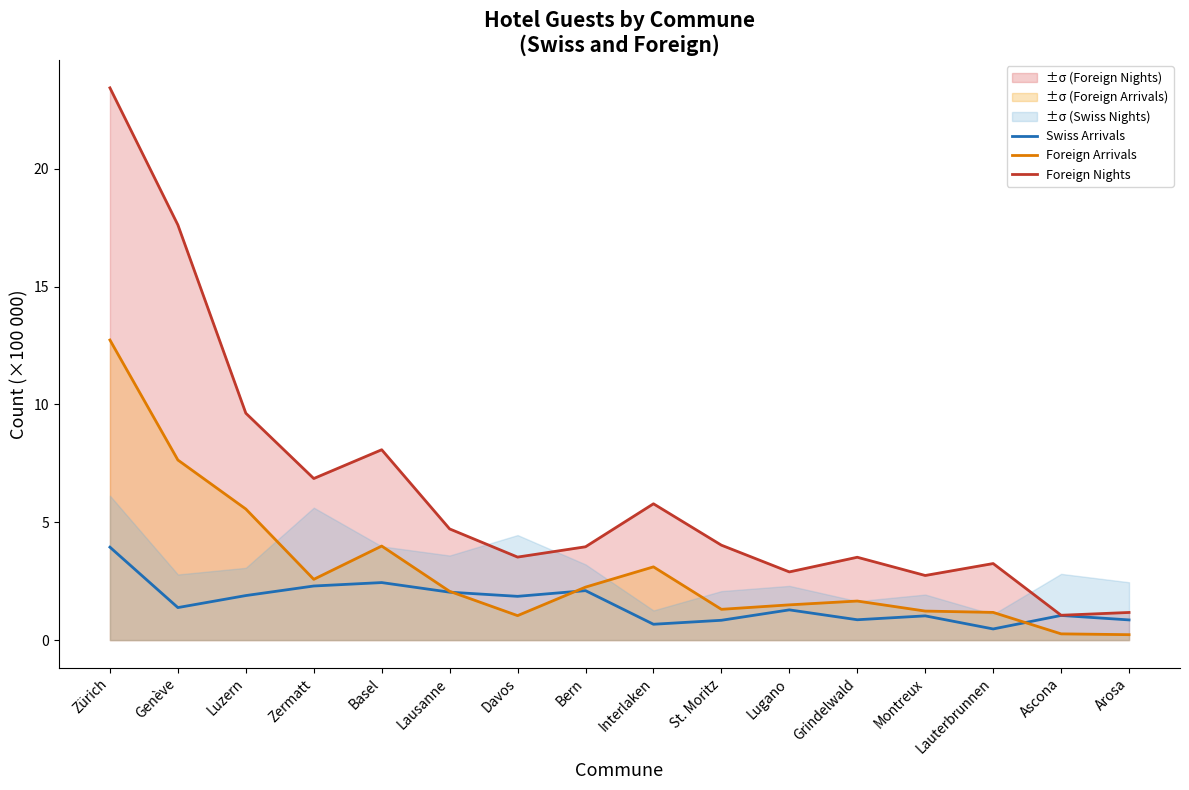

Is the value of Foreign Arrivals at Lauterbrunnen greater than the value of Foreign Nights at Bern?

No